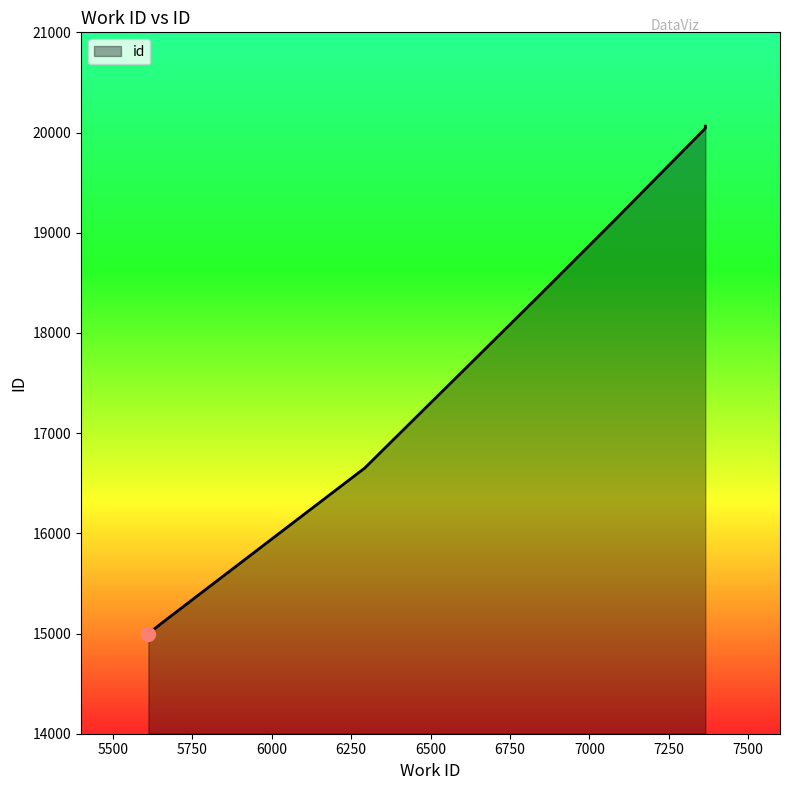

What is the difference between the maximum and minimum values?

5065